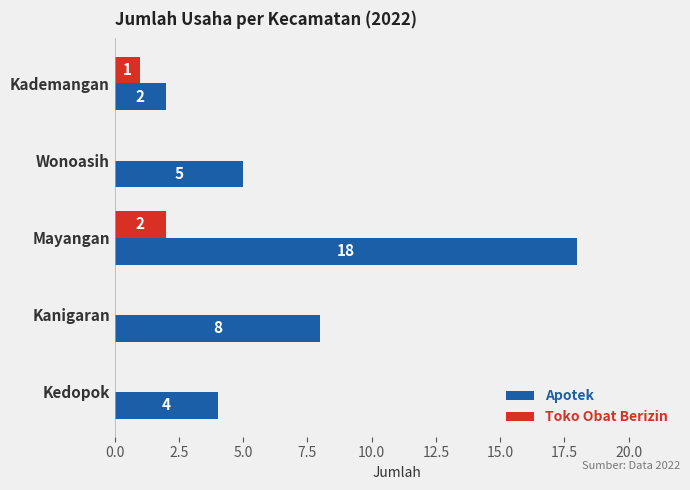

What is the sum of all Toko Obat Berizin values?

3